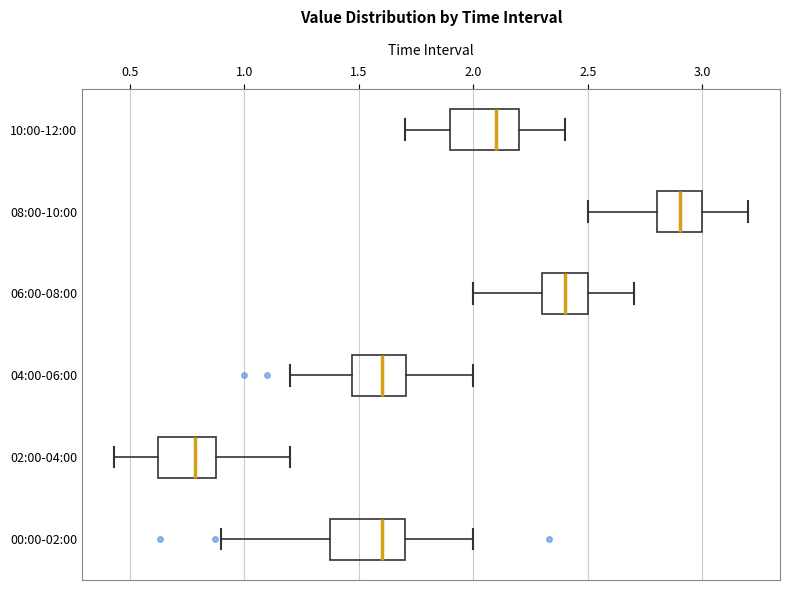

Which box's median line is the furthest to the right?

08:00-10:00